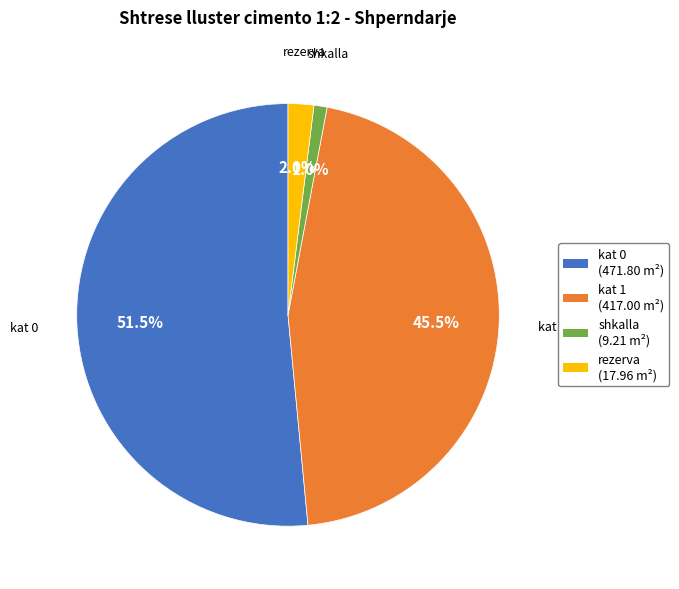

How many slices are in this pie chart?

4